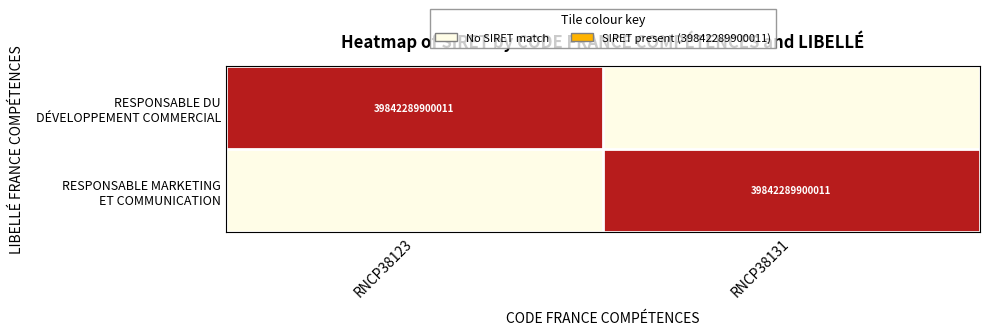

At how many categories does at least one series exceed 0?

2